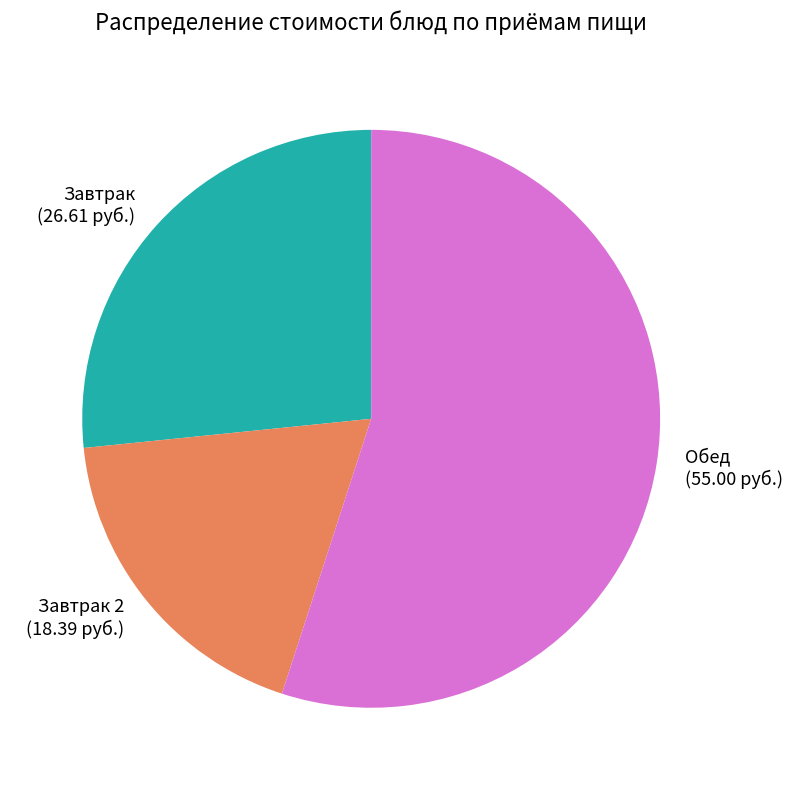

What is the ratio of the value at Завтрак 2 to the value at Обед?

0.3